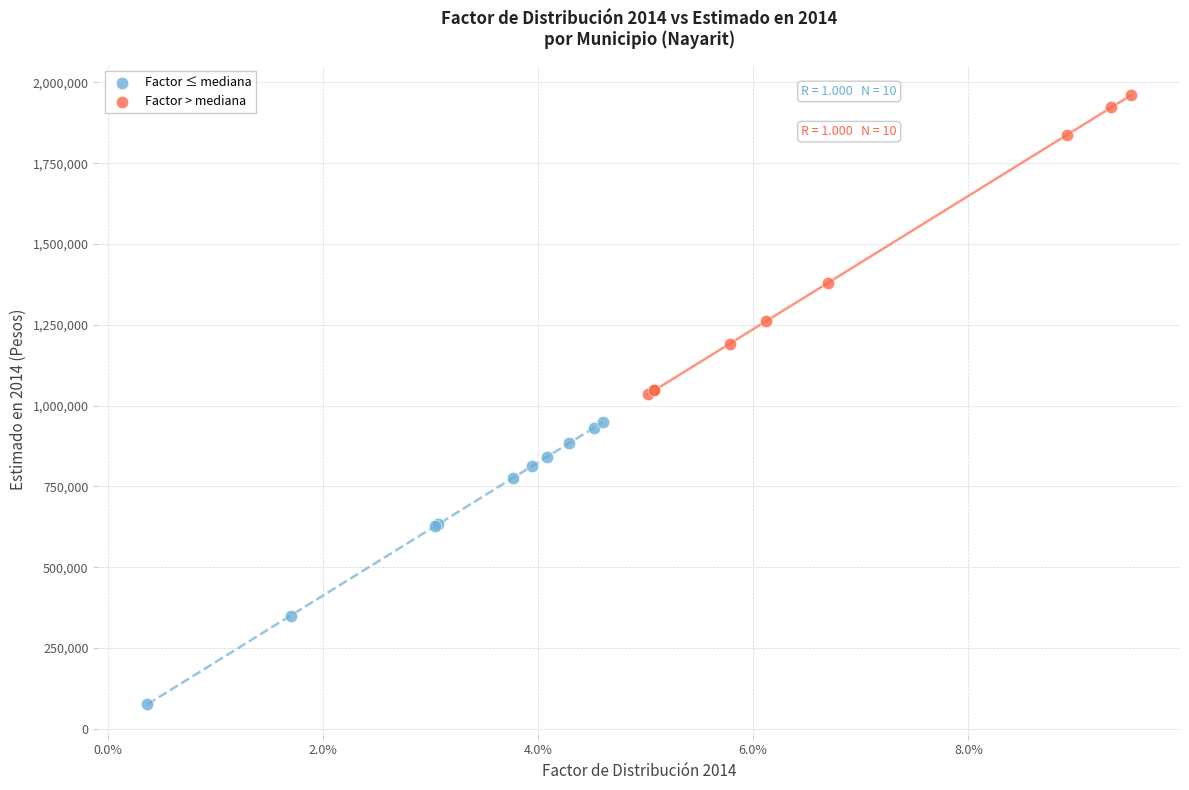

Which series reaches the minimum Y coordinate?

Factor ≤ mediana